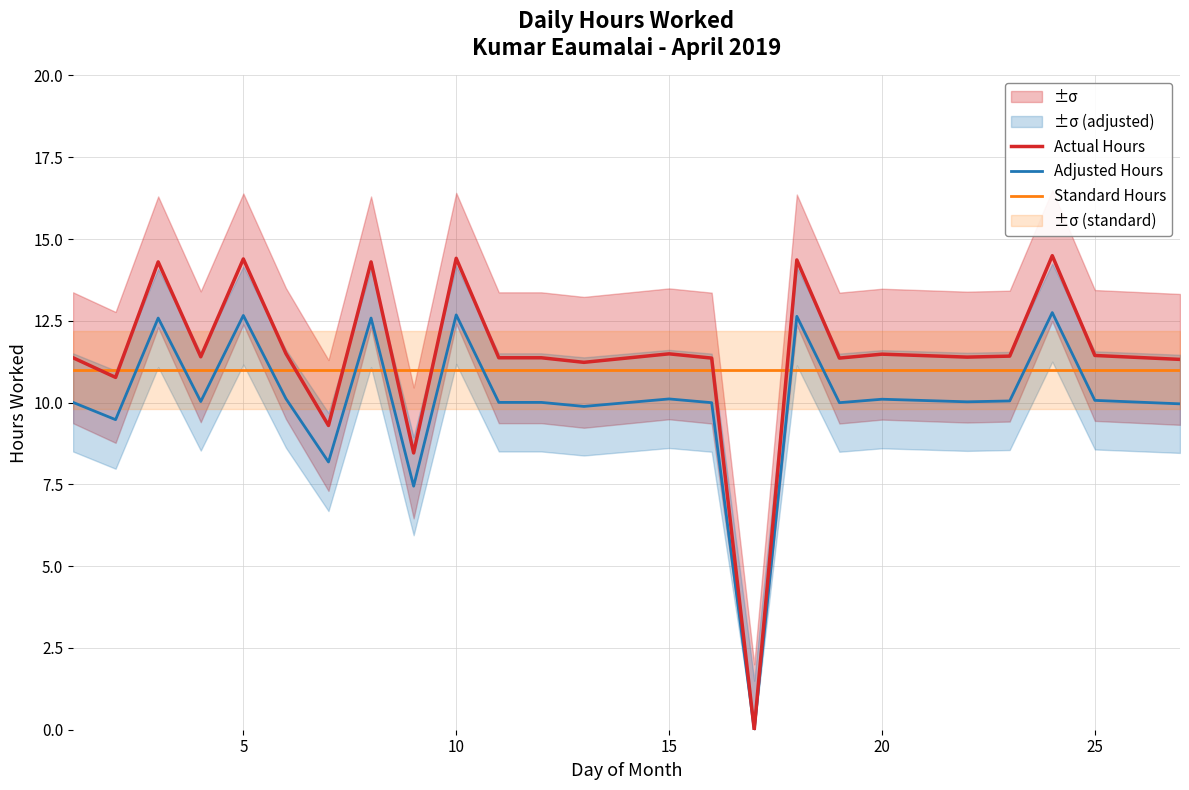

What is the spread (max minus min) of values at 15?

1.4